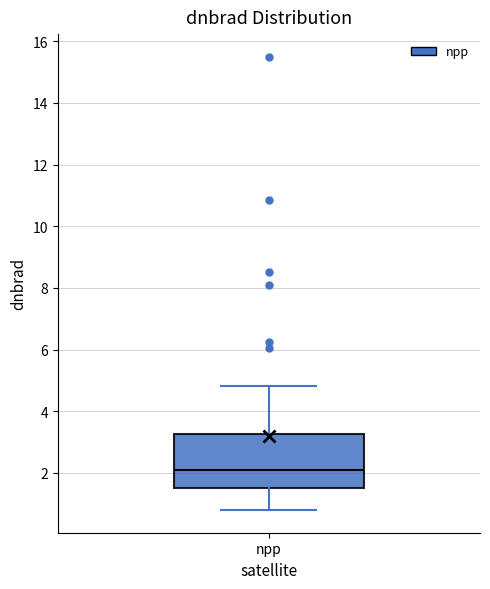

Transcribe this box plot: give where the median line is, the range the box spans, and where the two whiskers end, as read against the y-axis. The values are not printed on the chart, so give them approximately, as read against the axis.

median 2.2, box 1.4 to 3.2, whiskers 0.8 to 4.8